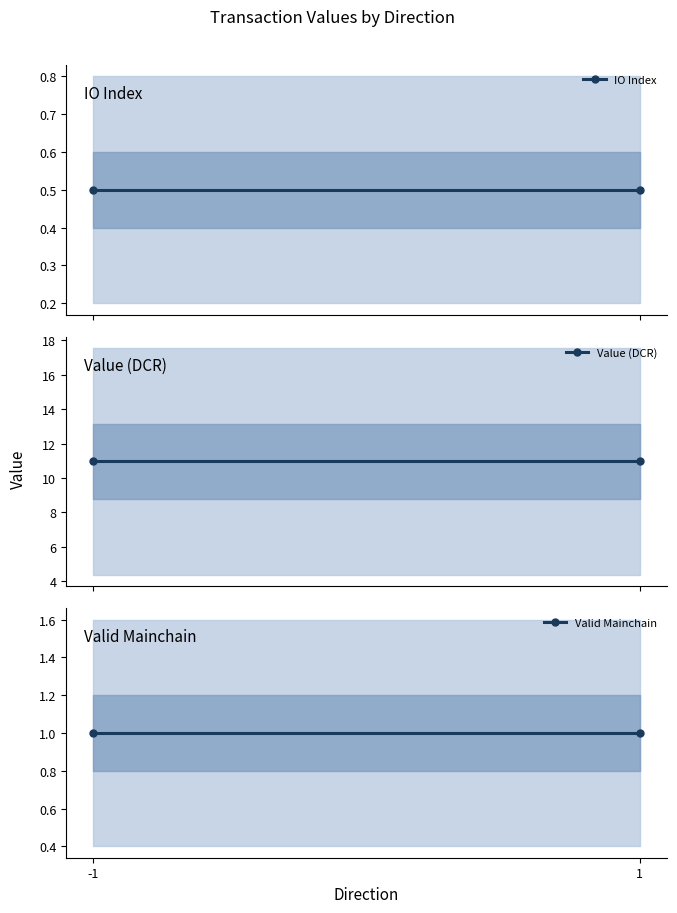

Which series has the largest range (max minus min)?

IO Index